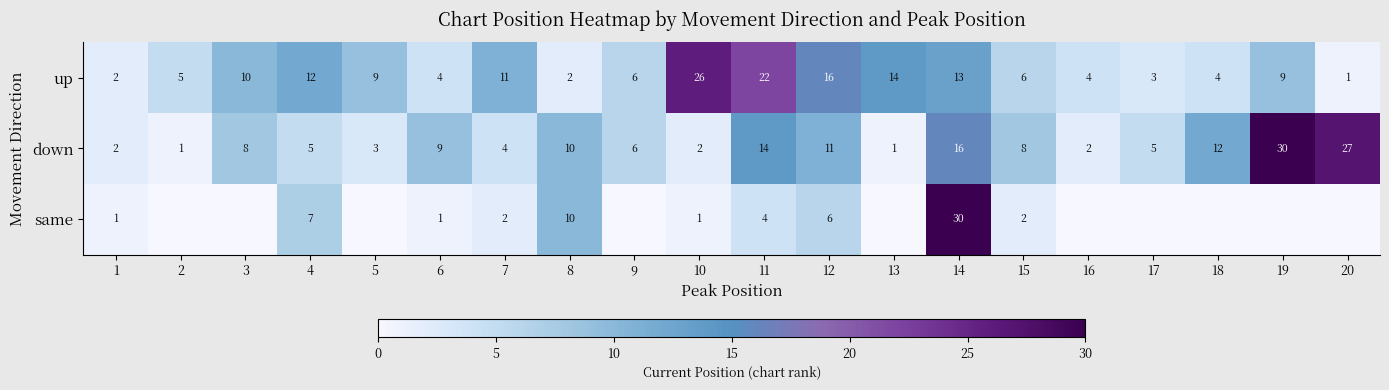

Where does the up series first go above 9?

3